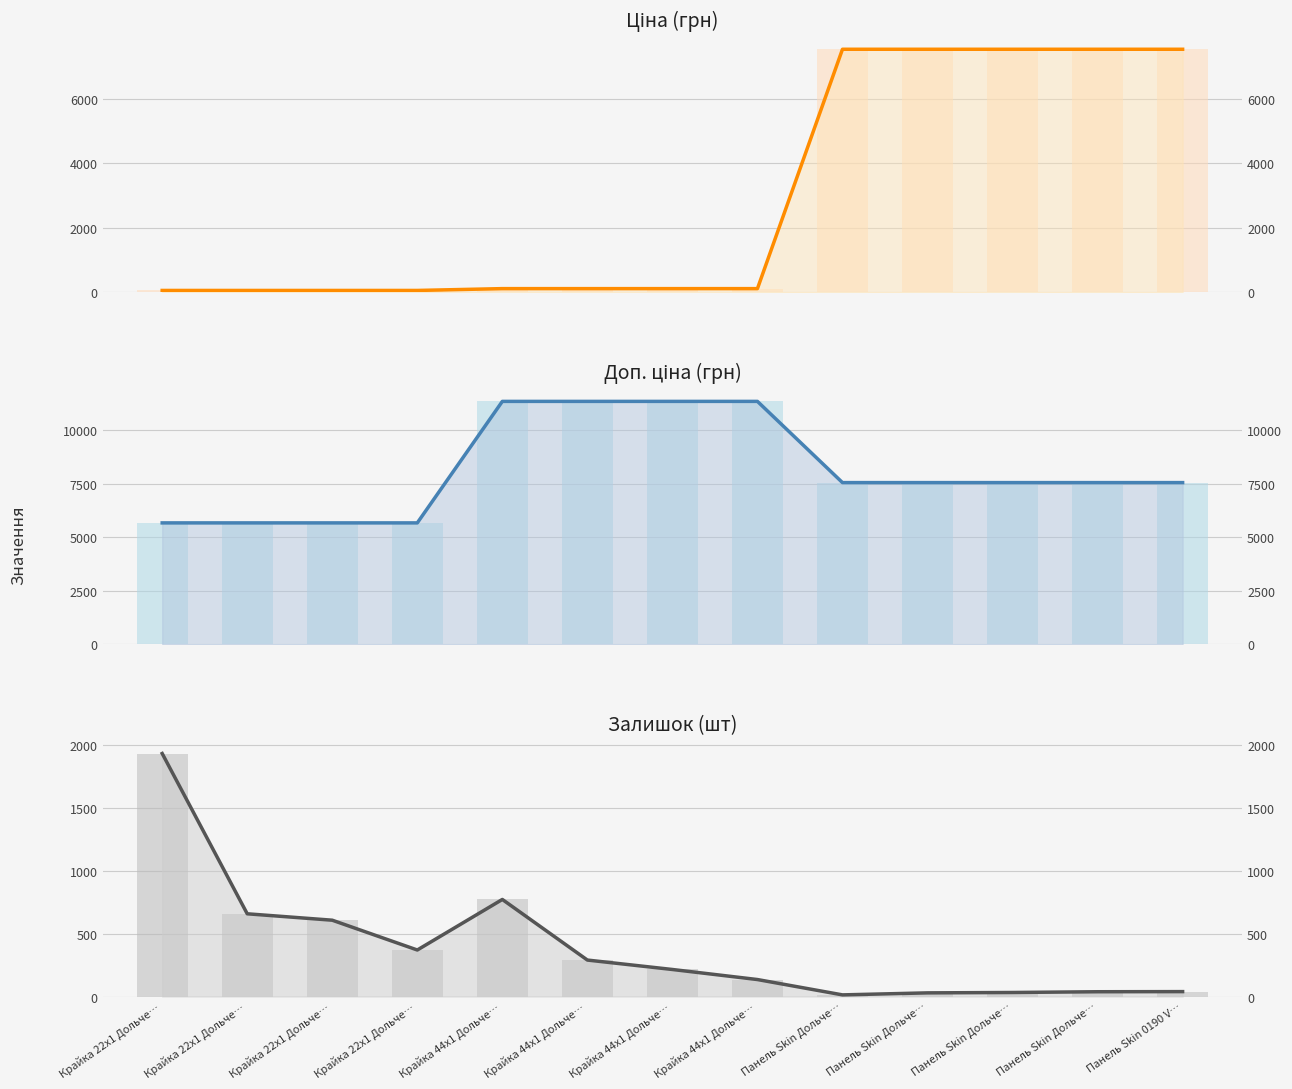

Rank the series by their maximum value, from highest to lowest.

Доп. ціна (грн), Ціна (грн), Залишок (шт)